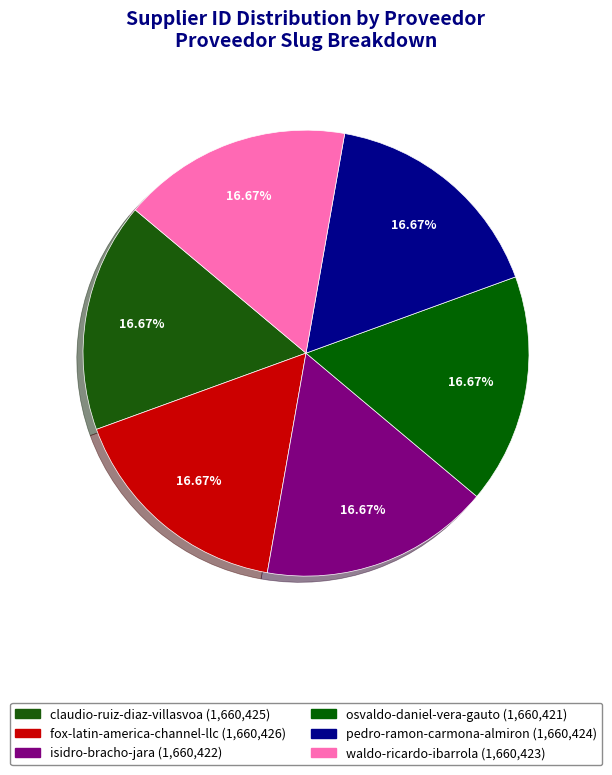

What is the total percentage of waldo-ricardo-ibarrola and isidro-bracho-jara?

33.3%